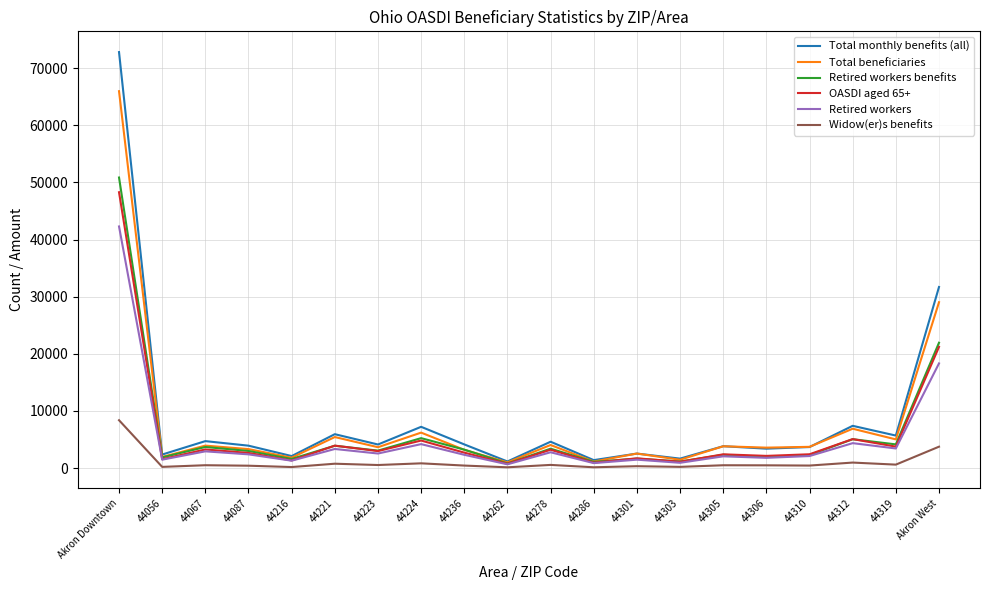

The Total beneficiaries series shows 29025 at Akron West. True or false?

True